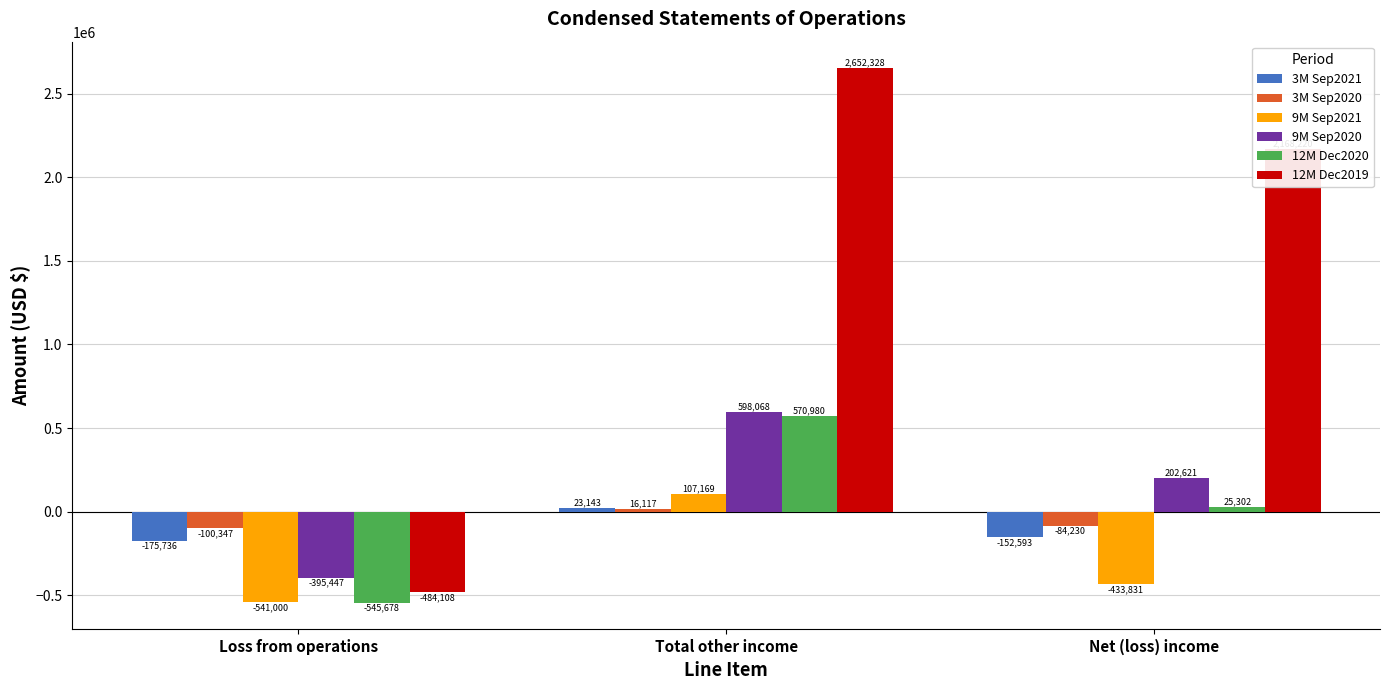

True or false: 12M Dec2020 has a value of 25302 at Net (loss) income.

True